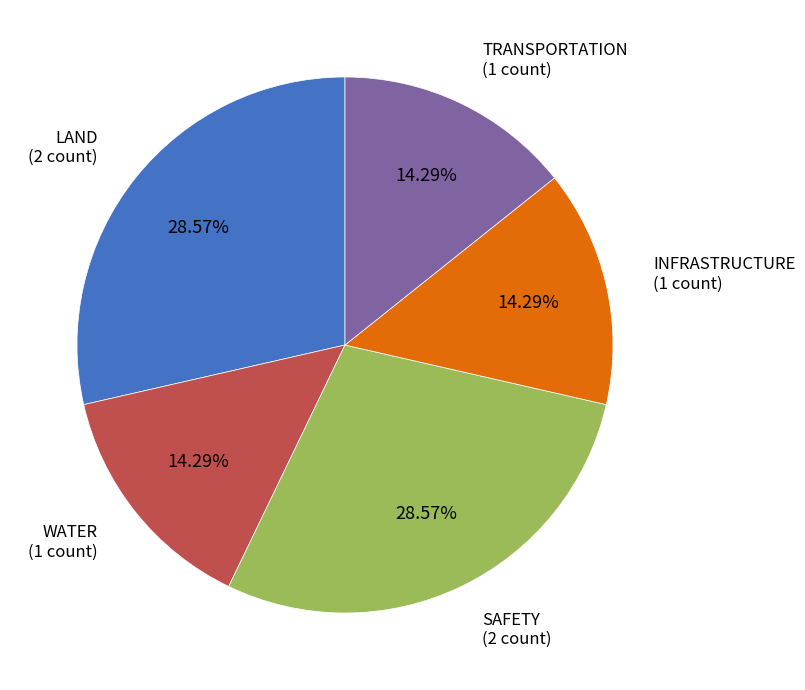

To the nearest percent, what is the average slice percentage?

20%